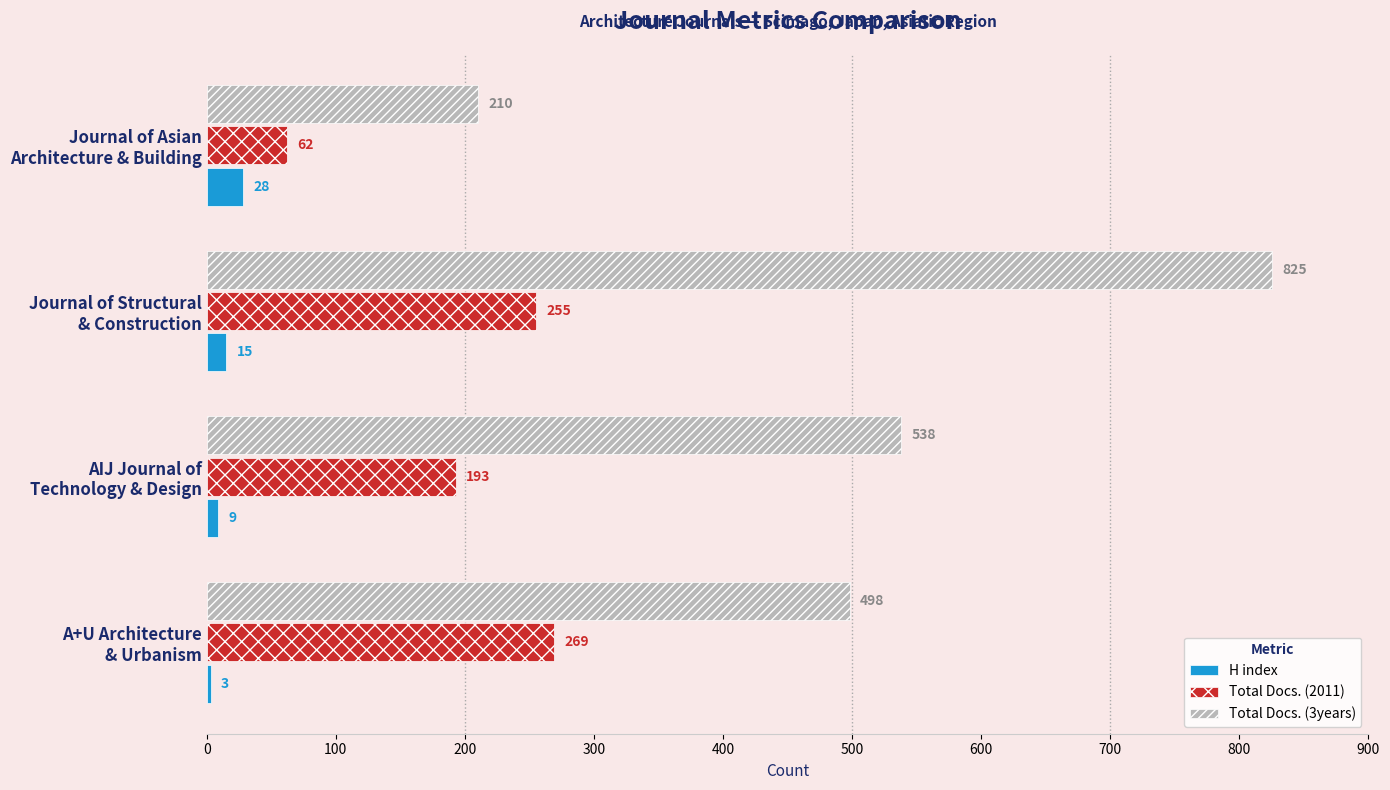

What is the lowest value of the Total Docs. (3years) series?

210